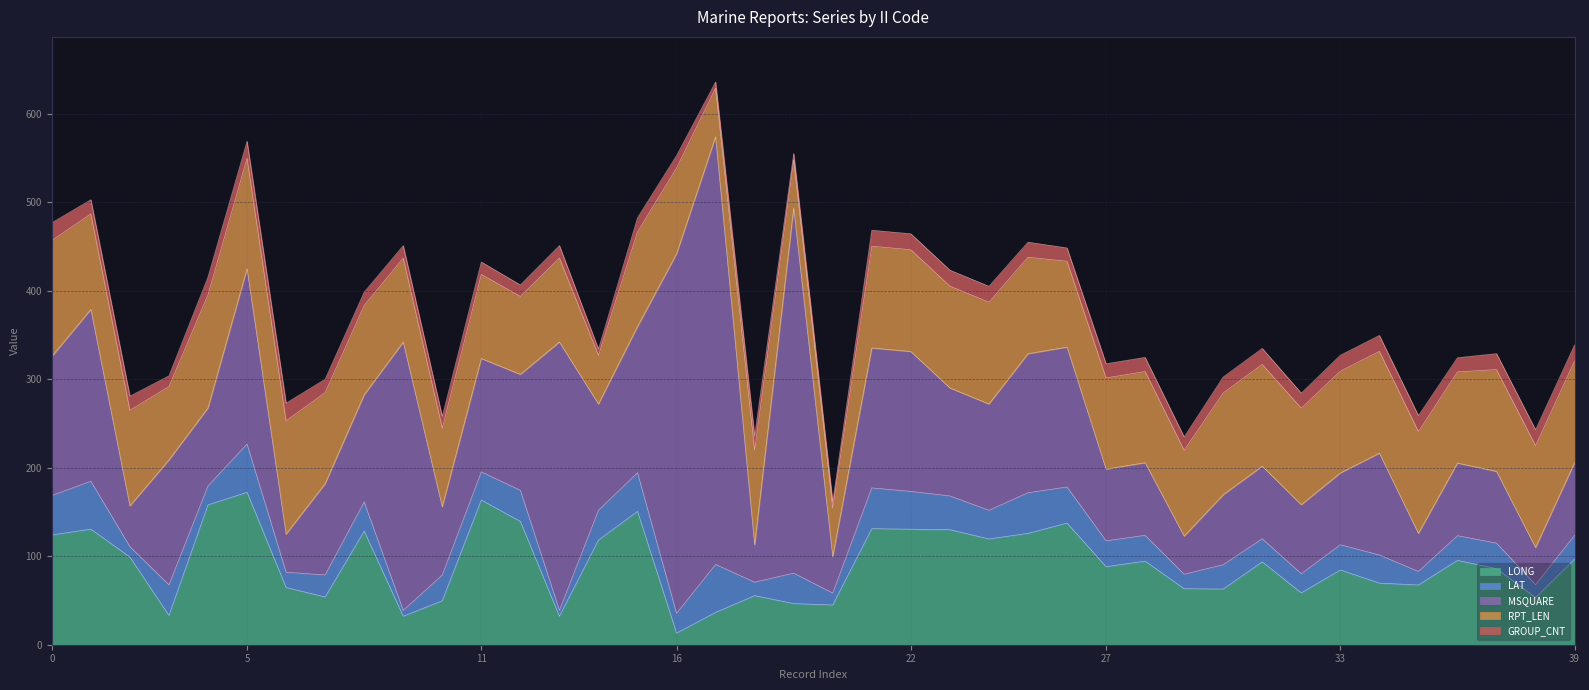

Which category has the lowest value in the LONG series?

16